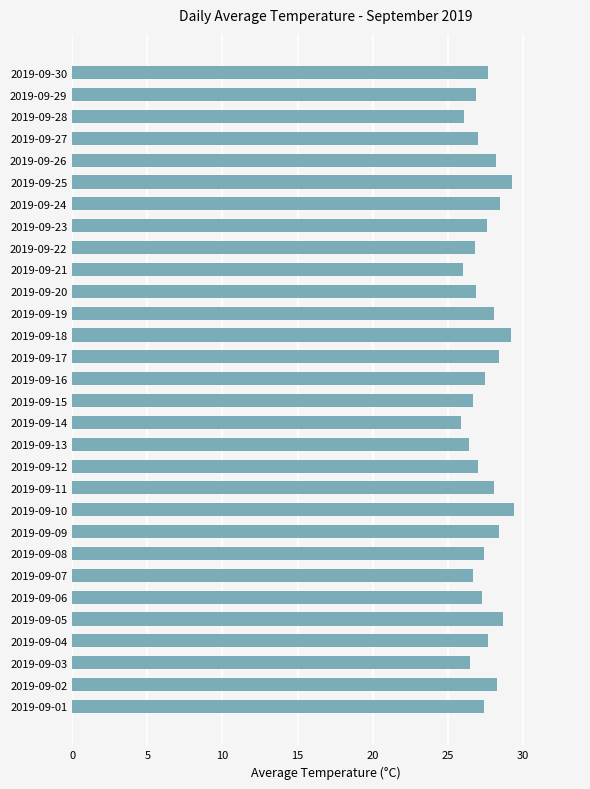

What is the change in value from 2019-09-08 to 2019-09-10?

+2.0